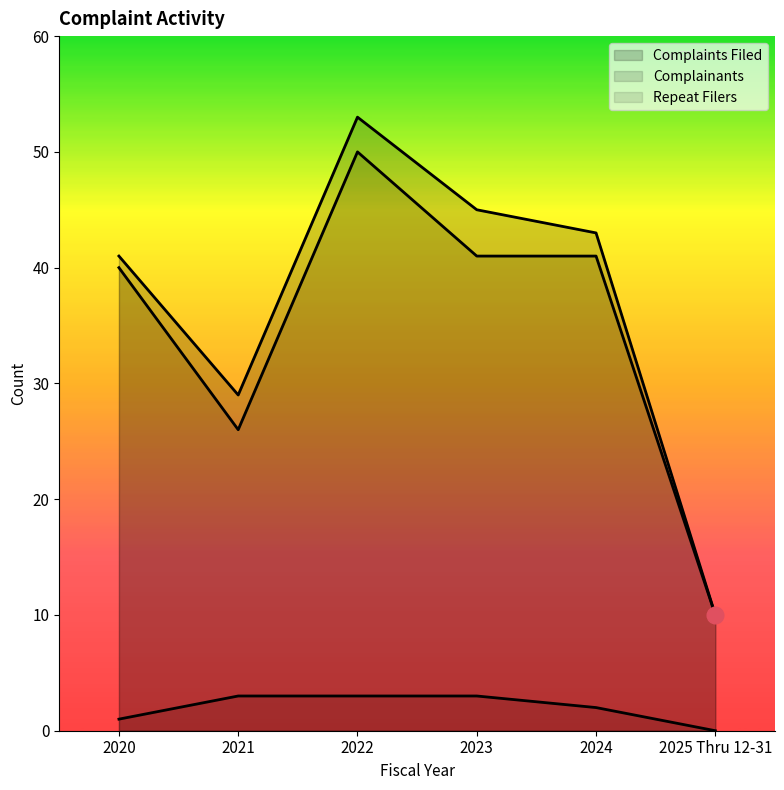

What is the spread (max minus min) of values at 2025 Thru 12-31?

10